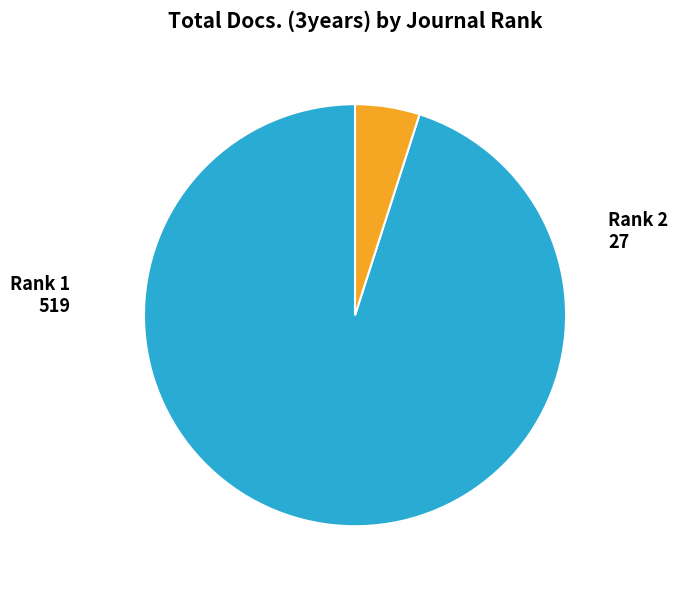

Is the sum of Rank 1 and Rank 2 greater than half?

Yes